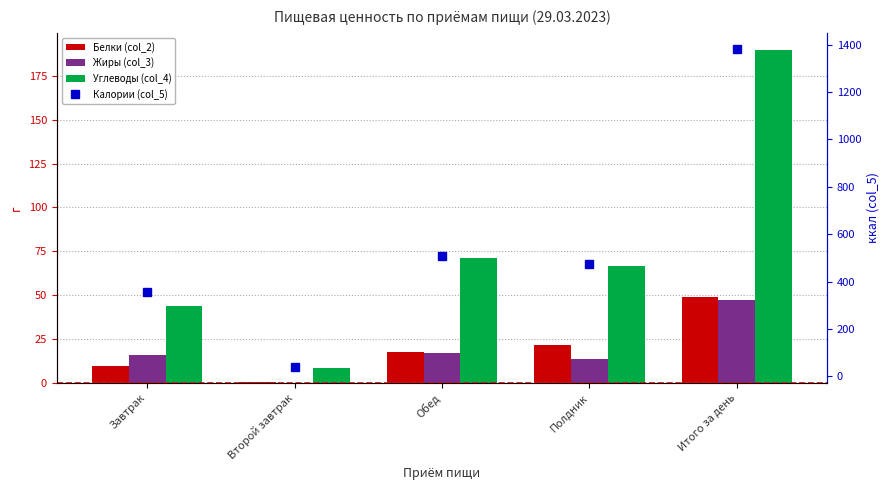

Reading left to right, list all the values displayed in this chart.

Белки (col_2): Завтрак=9.6	Второй завтрак=0.4	Обед=17.5	Полдник=21.5	Итого за день=49.0
Жиры (col_3): Завтрак=16.1	Второй завтрак=0.3	Обед=17.3	Полдник=13.7	Итого за день=47.4
Углеводы (col_4): Завтрак=43.7	Второй завтрак=8.6	Обед=71.0	Полдник=66.7	Итого за день=189.9
Калории (col_5): Завтрак=358.0	Второй завтрак=38.7	Обед=509.6	Полдник=475.9	Итого за день=1382.2